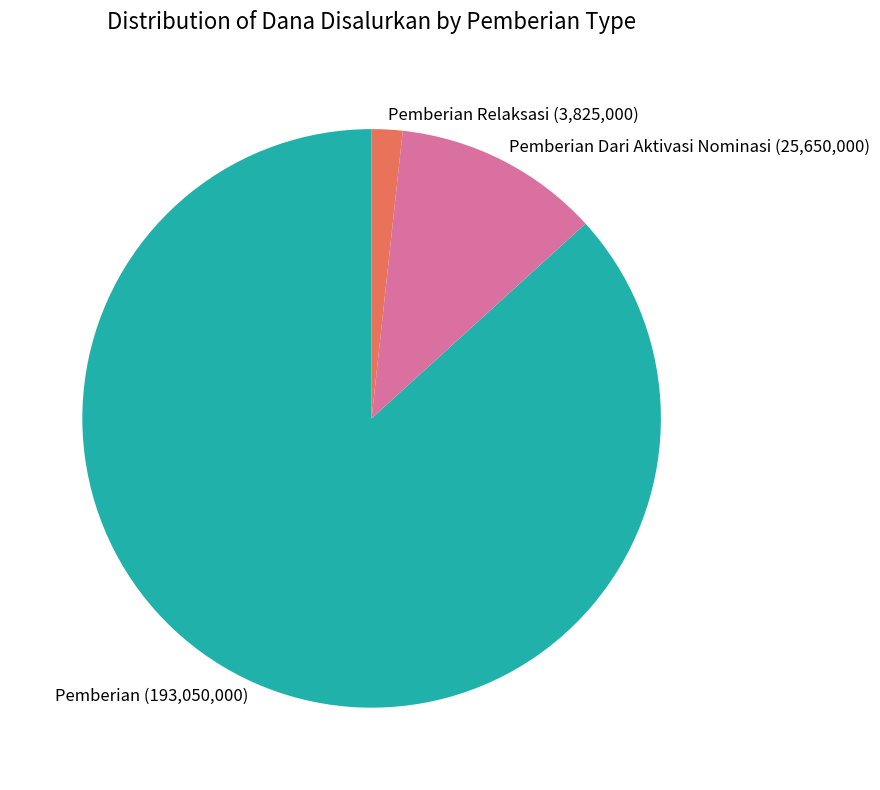

Count the number of slices in the pie.

3